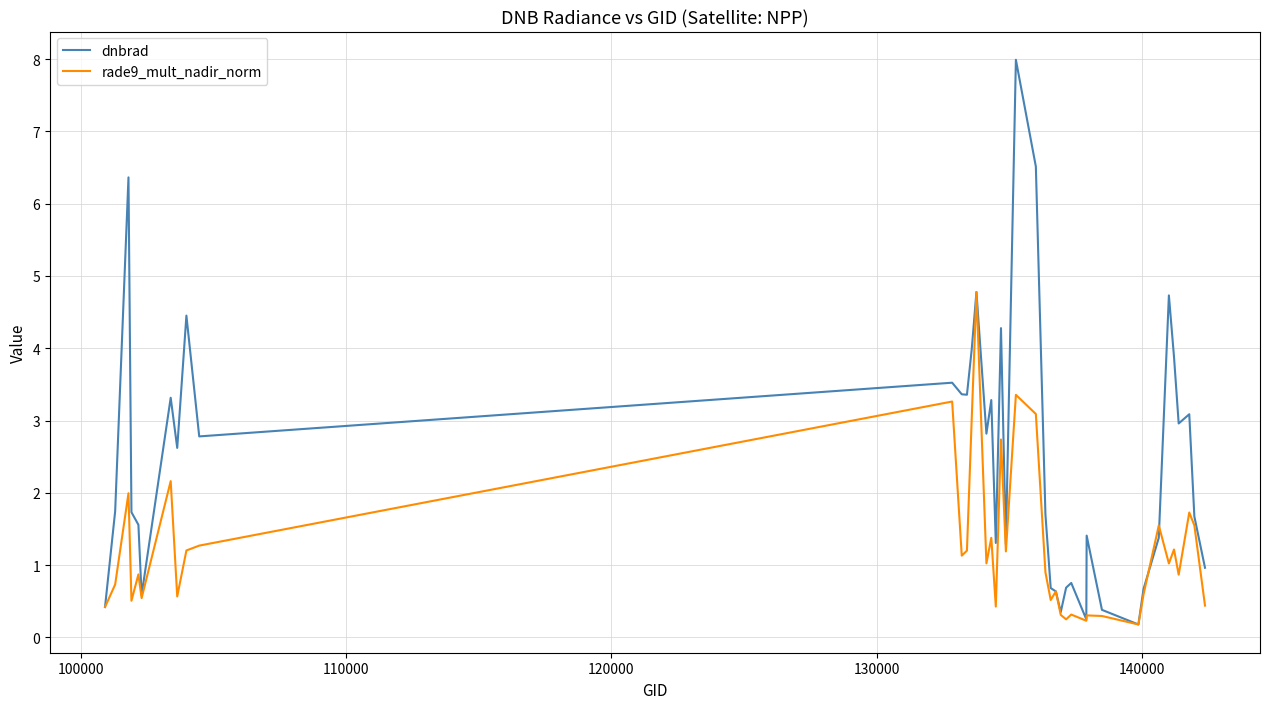

How many values in the dnbrad series are below 1?

12